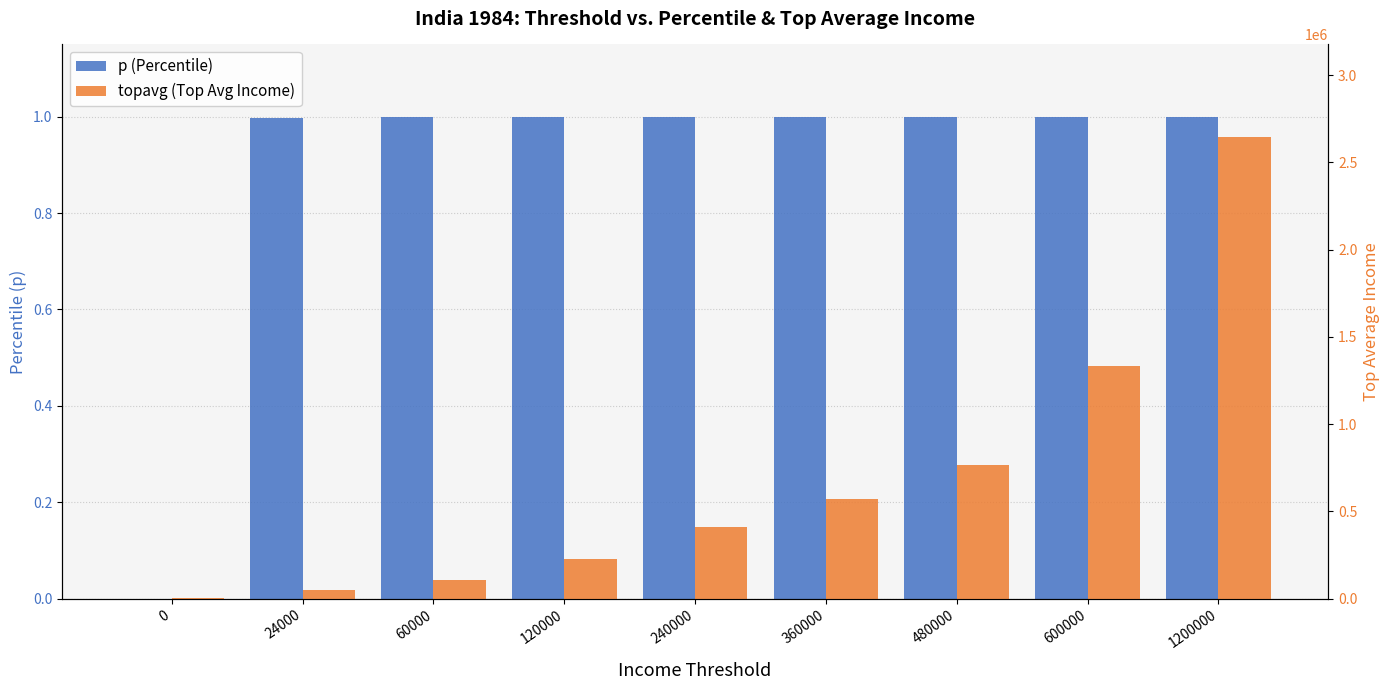

Rank the series by their maximum value, from lowest to highest.

p (Percentile), topavg (Top Avg Income)